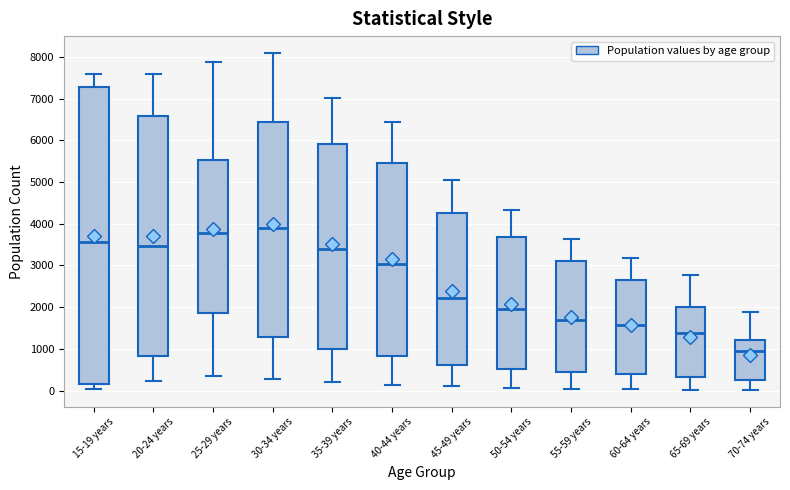

Which box has the lowest median line?

70-74 years